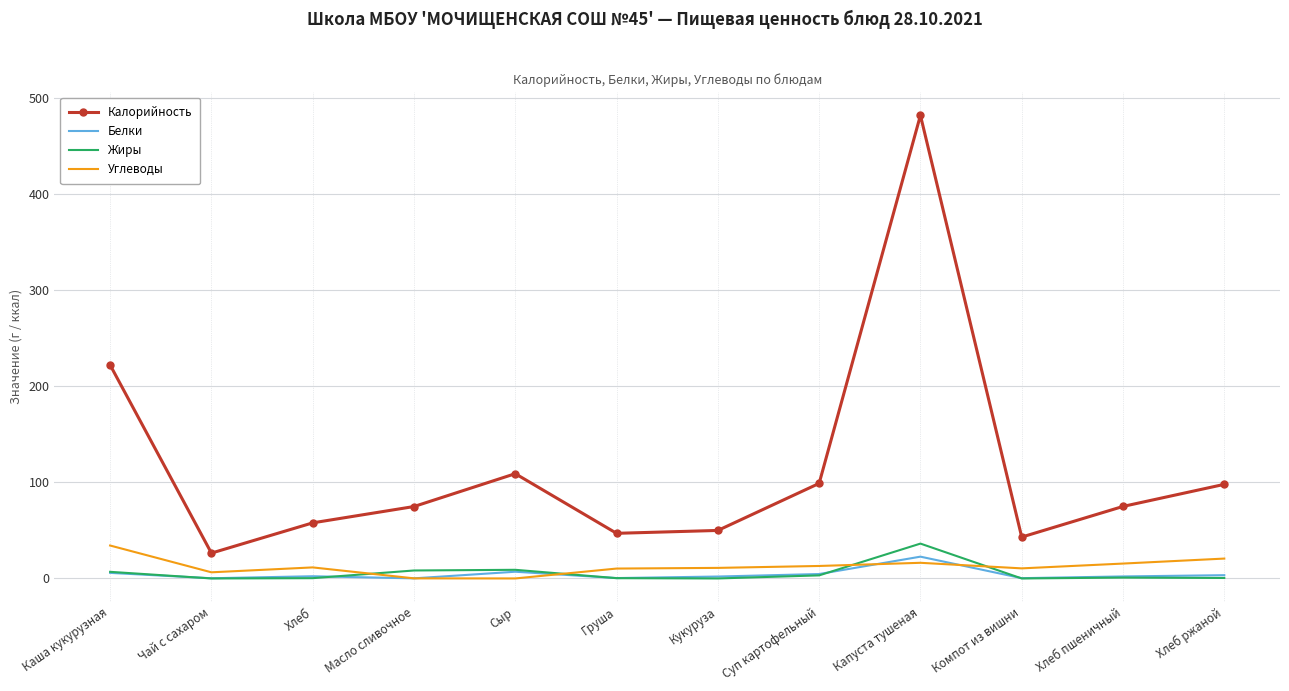

Which category has the lowest value in the Калорийность series?

Чай с сахаром